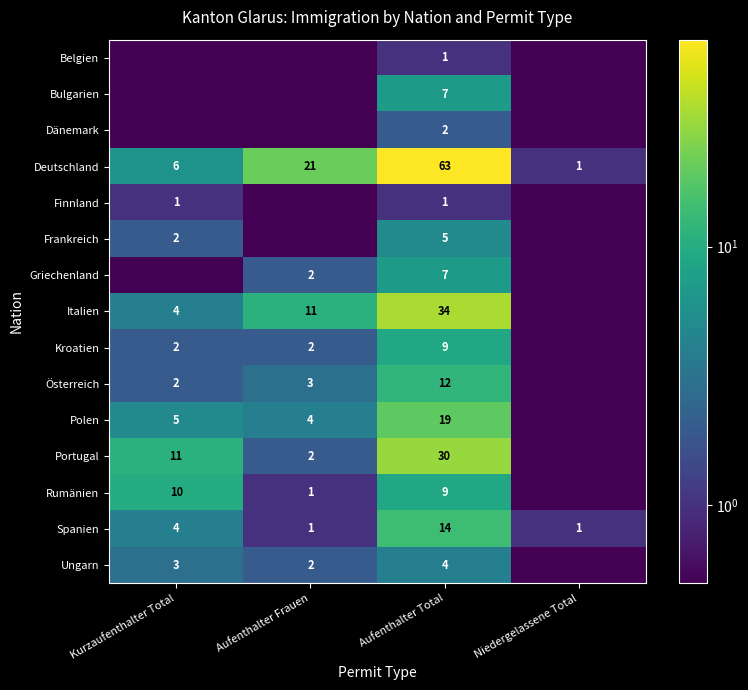

Is the value of Spanien at Niedergelassene Total greater than the value of Portugal at Aufenthalter Frauen?

No